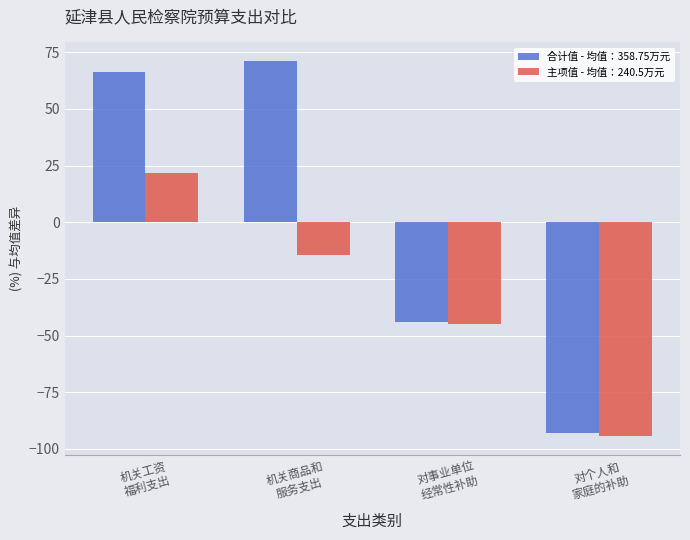

Which series has the largest total across all categories?

合计值 - 均值：358.75万元